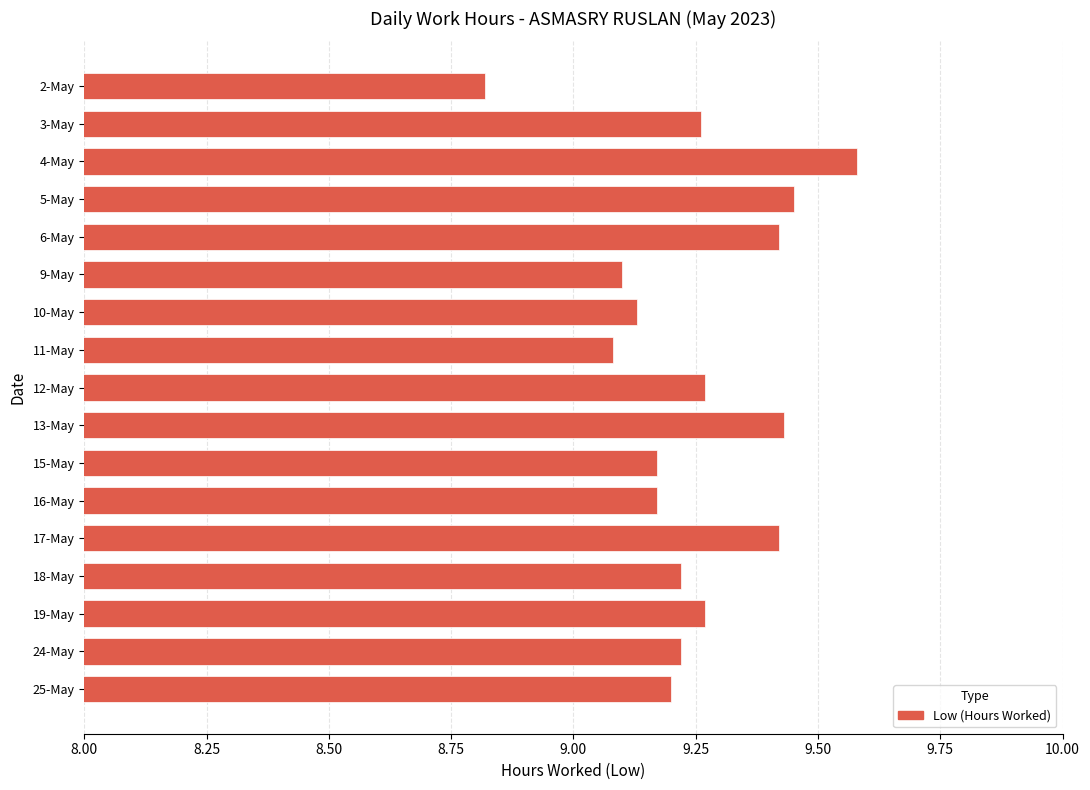

What is the difference between the maximum and minimum values?

0.8